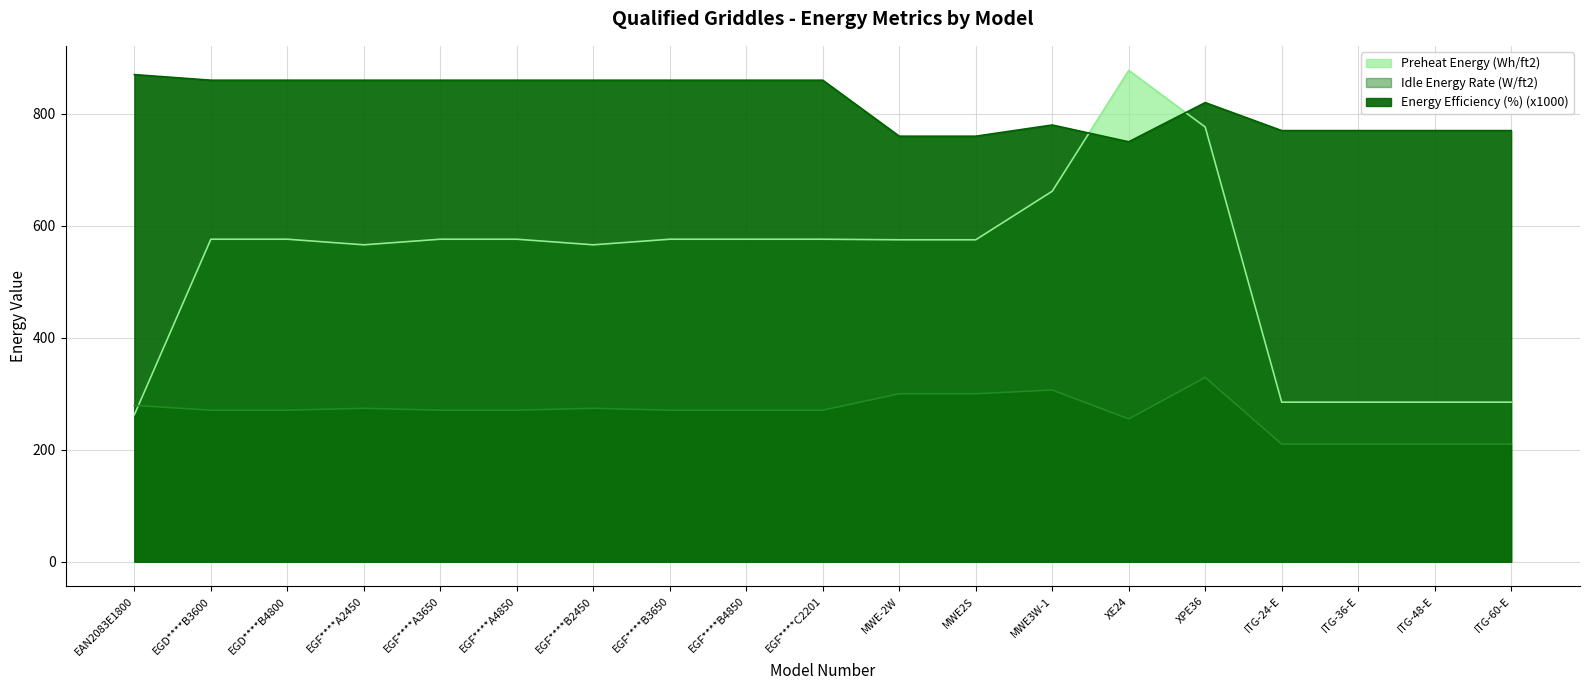

Which has a higher value, EGD****B3600 or ITG-24-E?

EGD****B3600